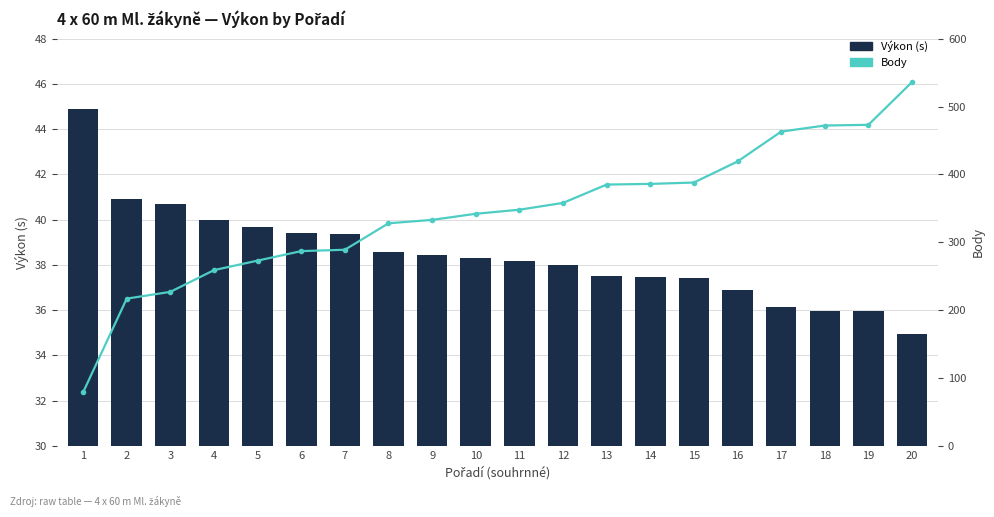

What is the difference between the maximum and minimum values in the Body series?

457.0